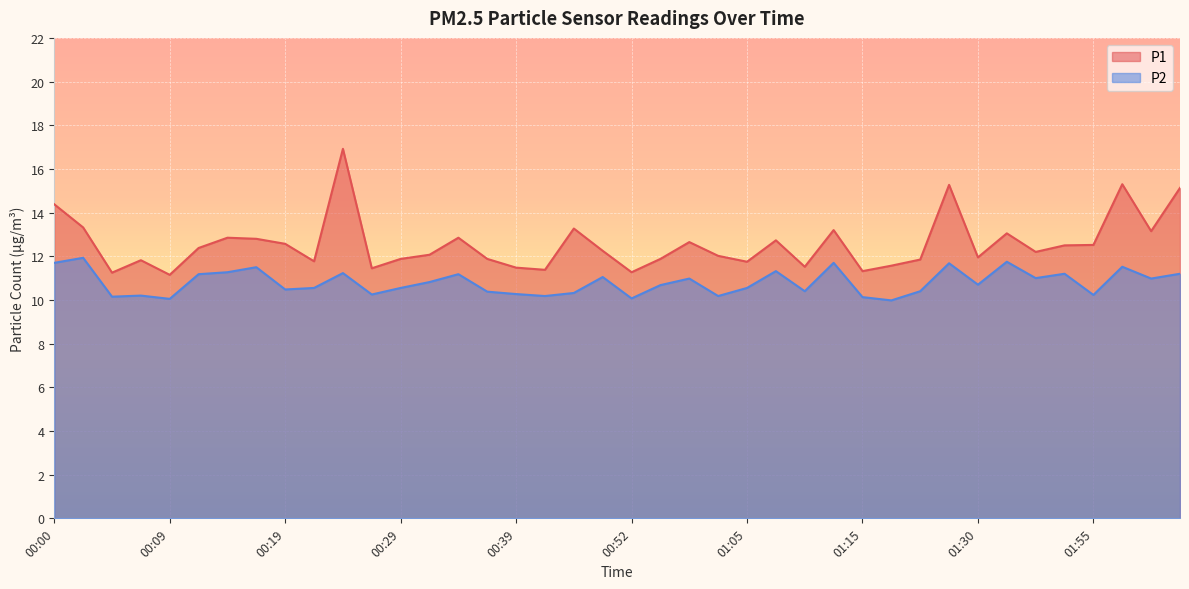

Reading left to right, transcribe all the data shown in this chart.

P1: 14.4	13.3	11.2	11.8	11.2	12.4	12.8	12.8	12.6	11.8	16.9	11.4	11.9	12.1	12.8	11.9	11.5	11.4	13.3	12.2	11.3	11.9	12.7	12.0	11.8	12.7	11.5	13.2	11.3	11.6	11.8	15.3	11.9	13.1	12.2	12.5	12.5	15.3	13.2	15.1
P2: 11.7	11.9	10.2	10.2	10.1	11.2	11.3	11.5	10.5	10.6	11.2	10.2	10.6	10.8	11.2	10.4	10.3	10.2	10.3	11.1	10.1	10.7	11.0	10.2	10.6	11.3	10.4	11.7	10.1	10.0	10.4	11.7	10.7	11.8	11.0	11.2	10.2	11.5	11.0	11.2